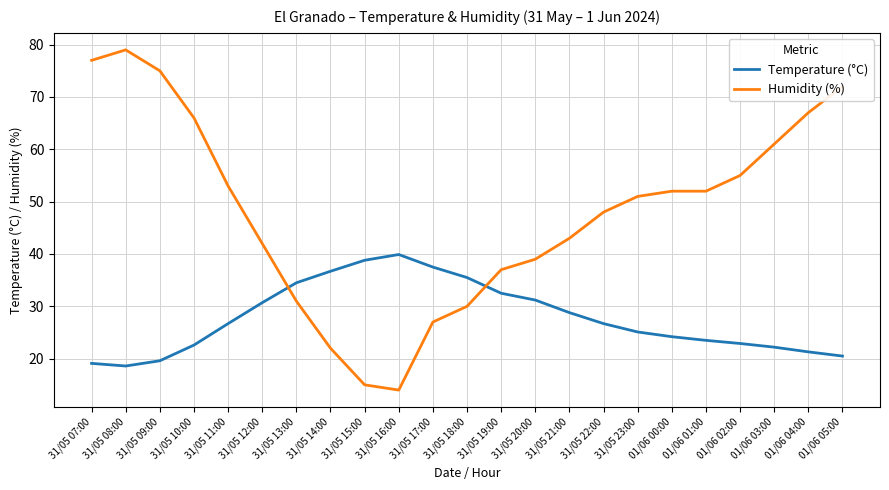

What are all the series names shown in the legend?

Temperature (°C), Humidity (%)